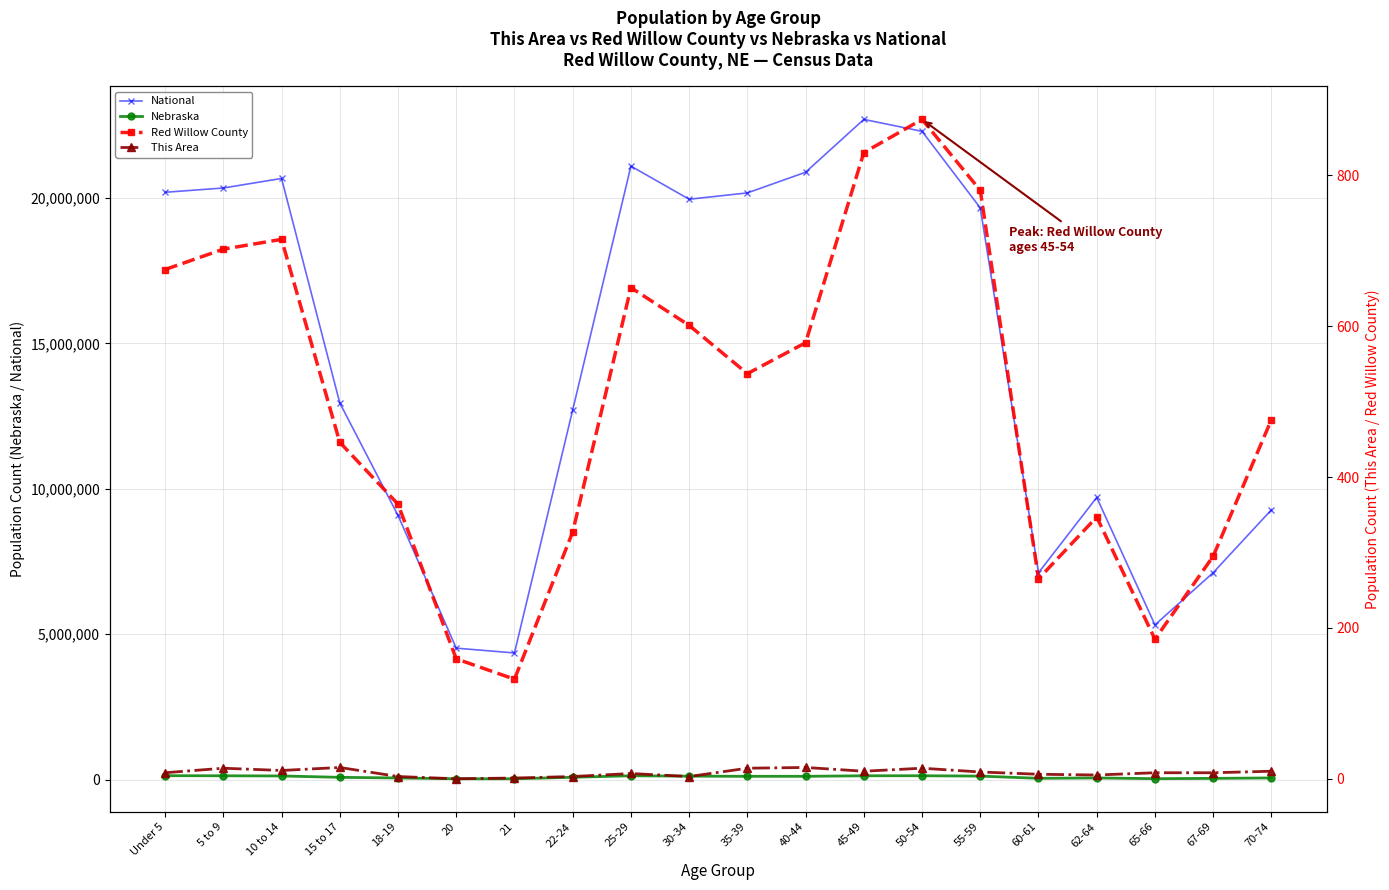

What is the label of the 3rd point from the left?

10 to 14